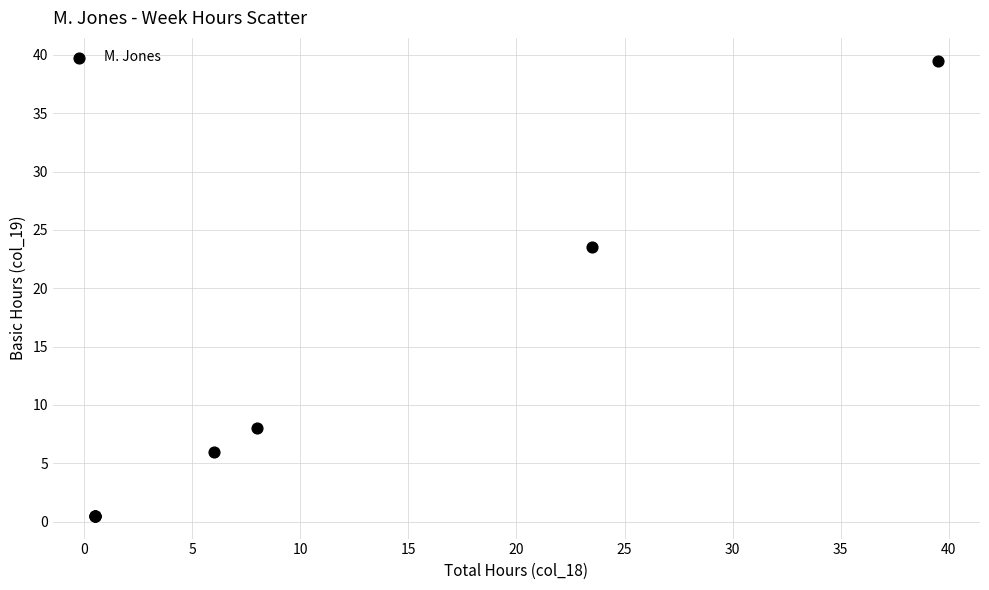

What Y value in the scatter plot is closest to 20?

23.5